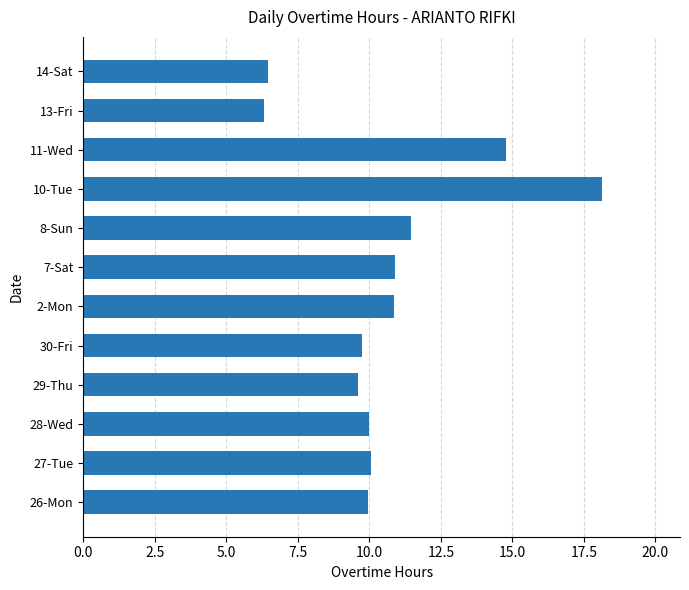

What is the greatest value displayed?

18.1